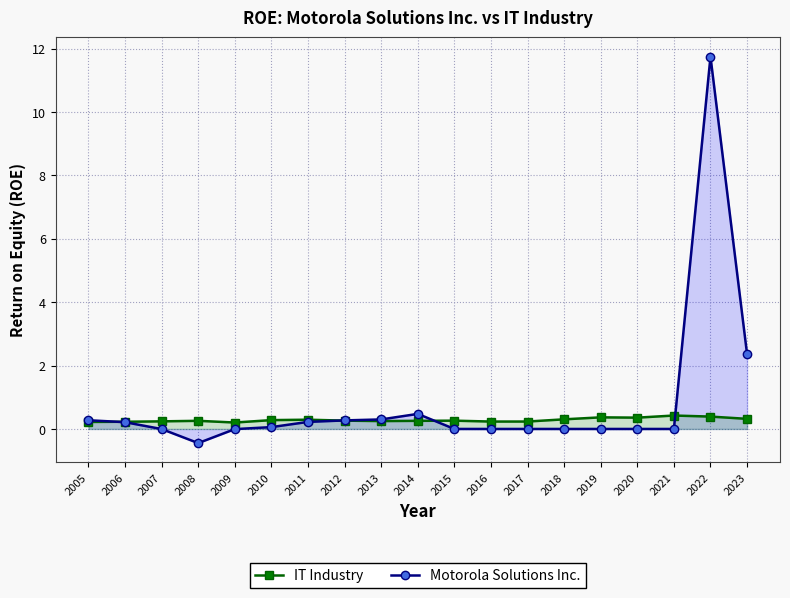

What is the sum of the IT Industry values at 2011 and 2019?

0.7